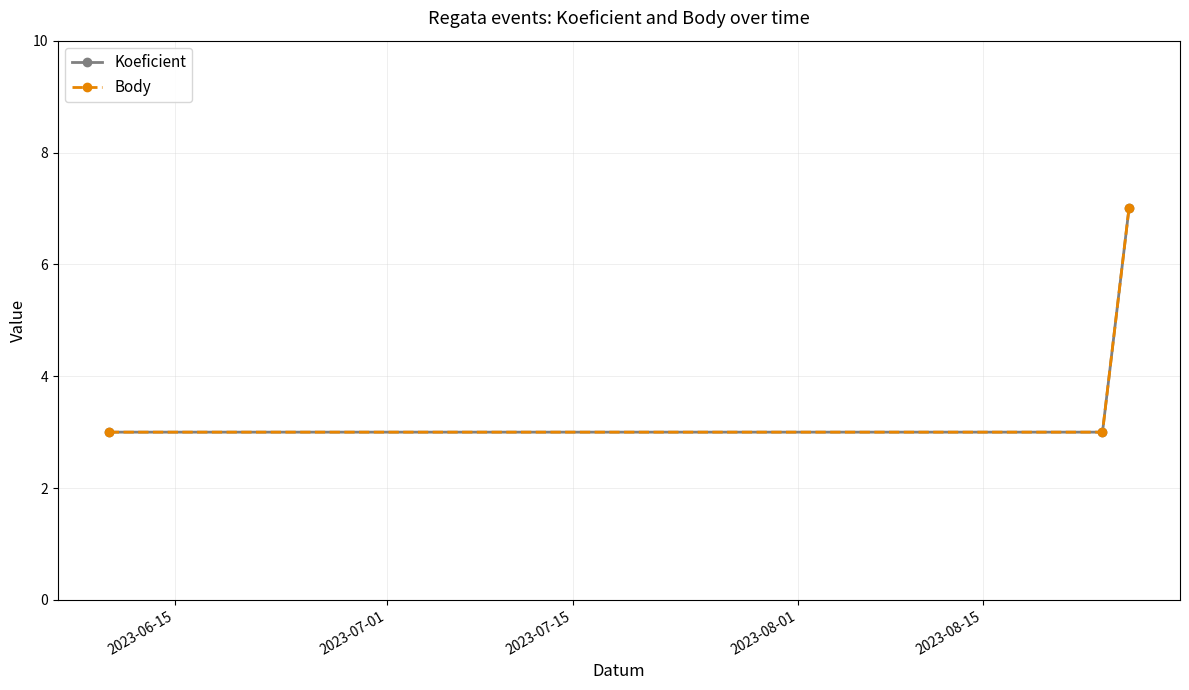

List the series in order of their peak value, highest first.

Koeficient, Body